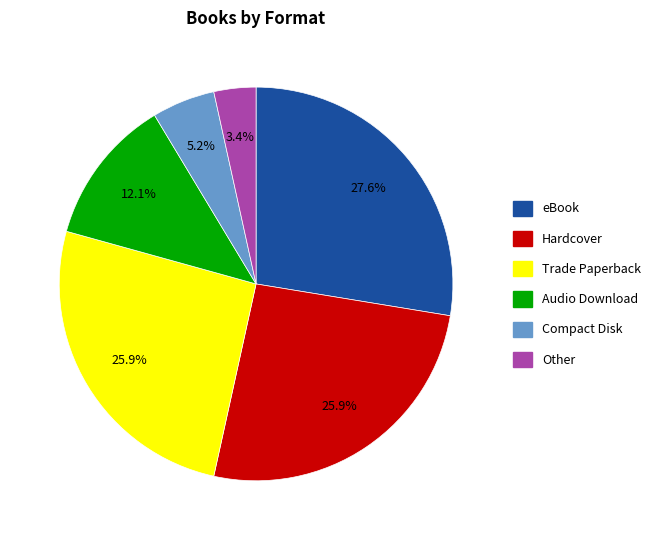

What percentage is NOT represented by Hardcover?

74.1%